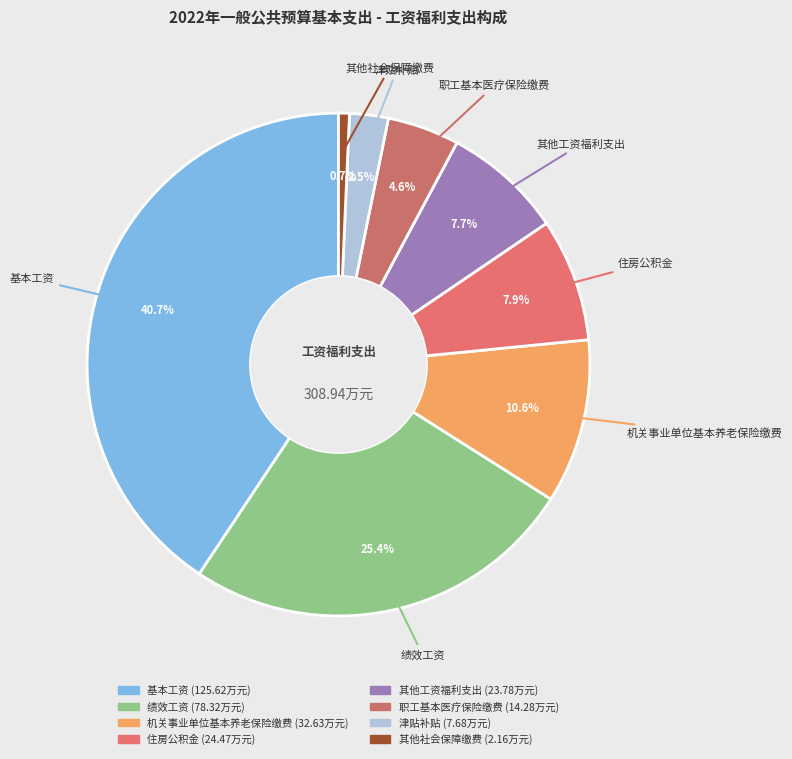

Between 绩效工资 and 基本工资, which is larger?

基本工资